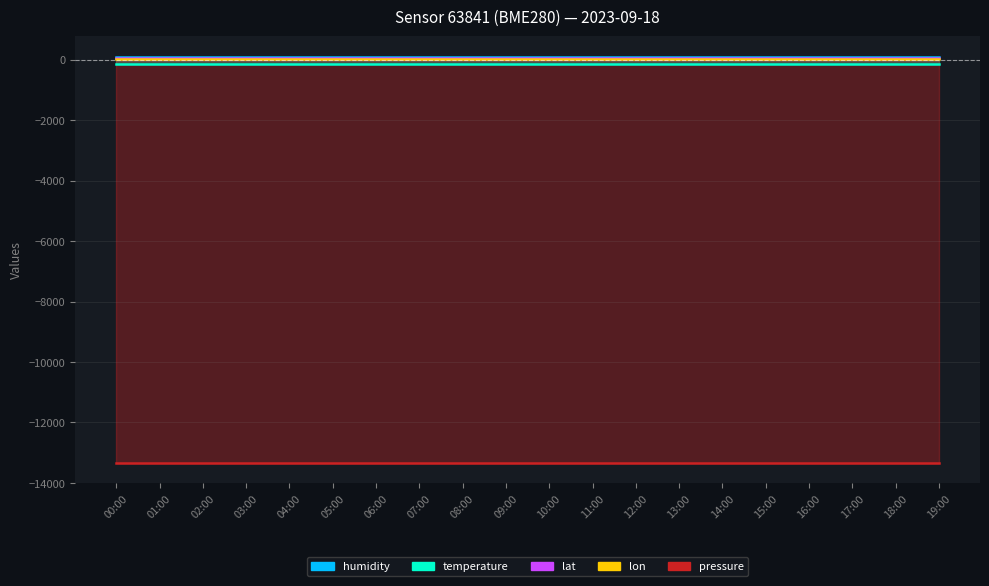

At which label is lat closest to 52?

00:00